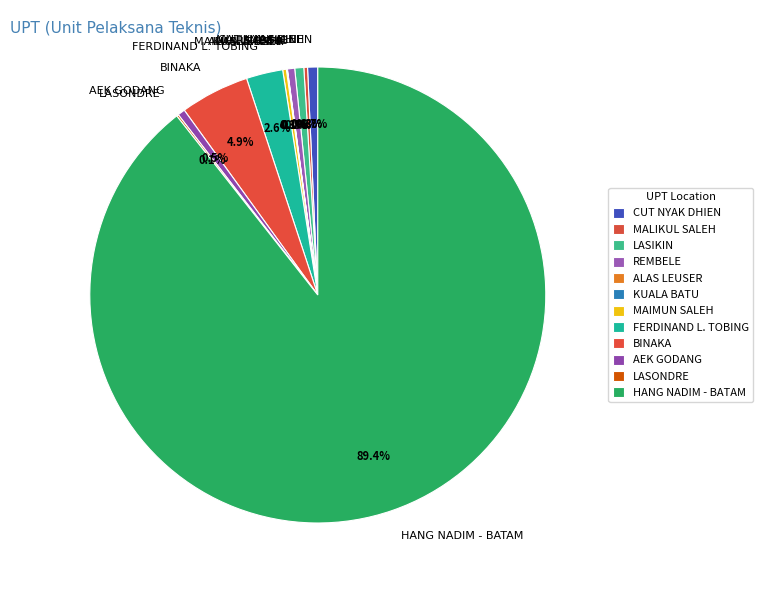

Which slice is the largest?

HANG NADIM - BATAM